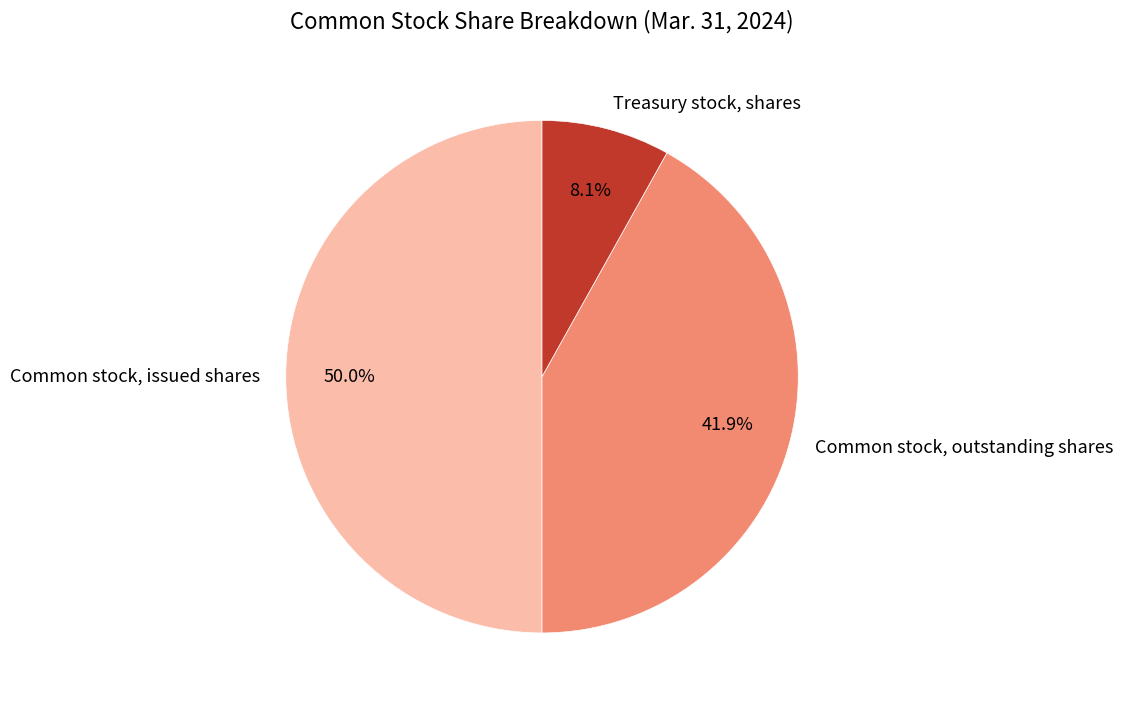

How many segments does this pie chart have?

3